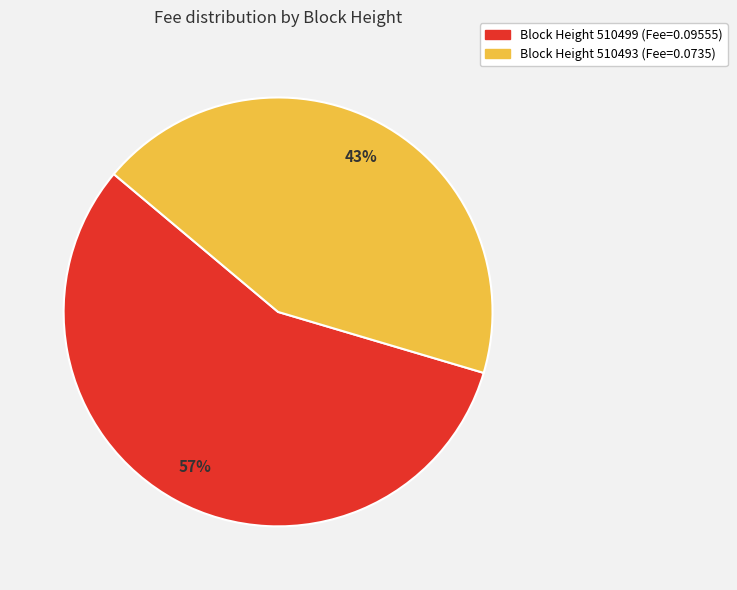

Is there any slice that represents more than half of the pie?

Yes